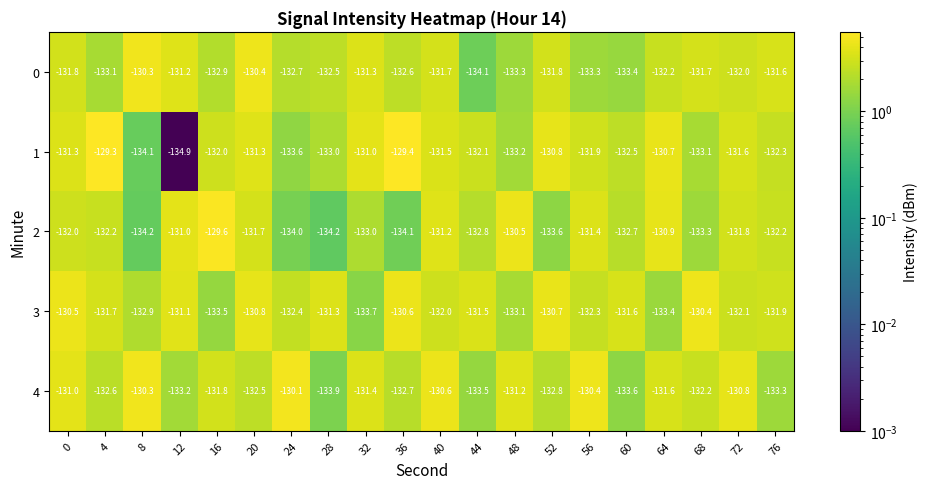

Which series has the widest spread of values?

1